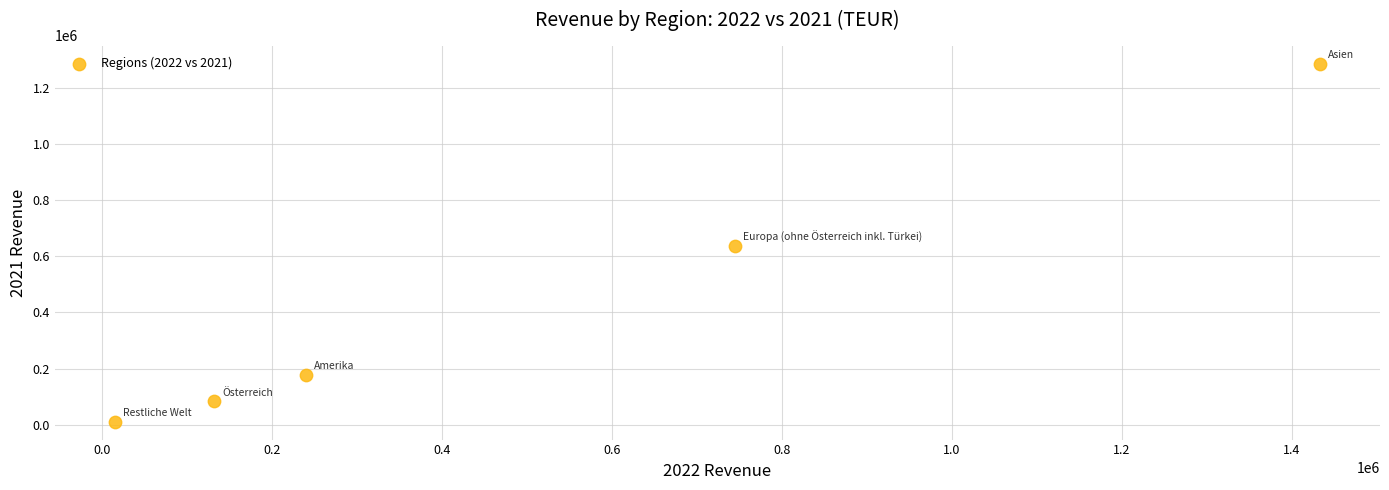

What is the range of Y values (max minus min)?

1275347